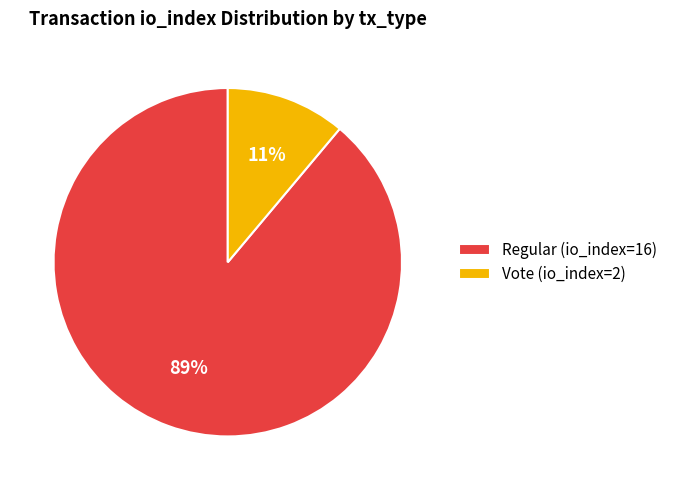

True or false: Regular (io_index=16) accounts for 89% of the total.

True